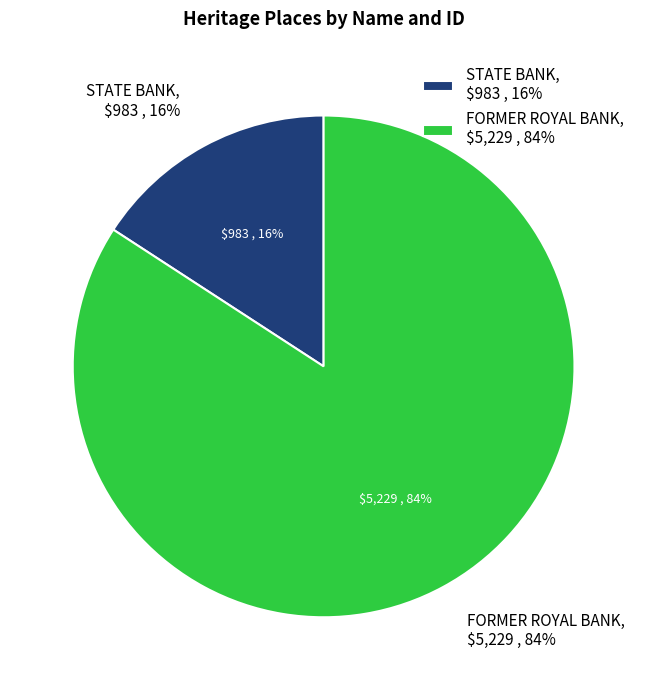

To the nearest percent, what is the difference between the STATE BANK and FORMER ROYAL BANK slice percentages?

68%